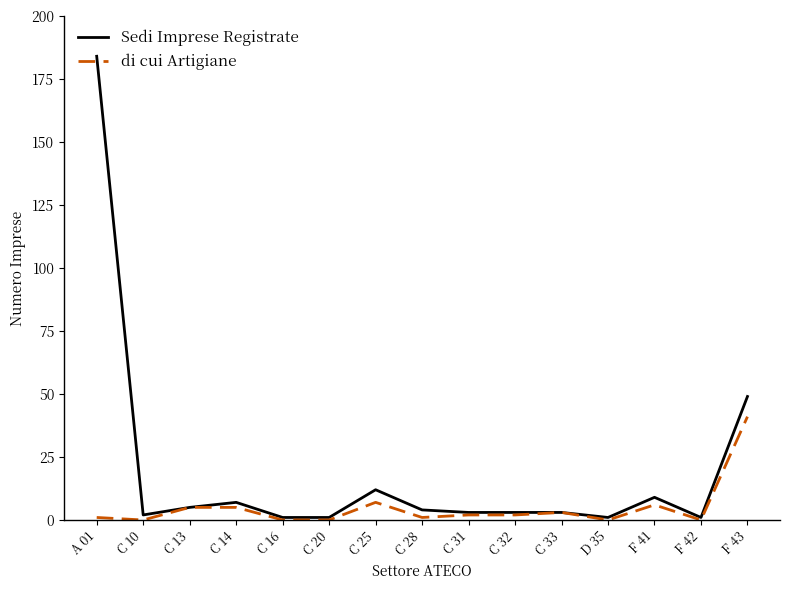

The value of Sedi Imprese Registrate at F 43 is 49. True or false?

True